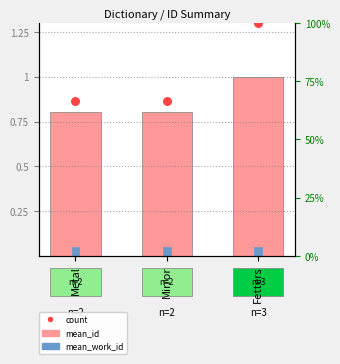

What is the total value across all series at Metal?

67.5